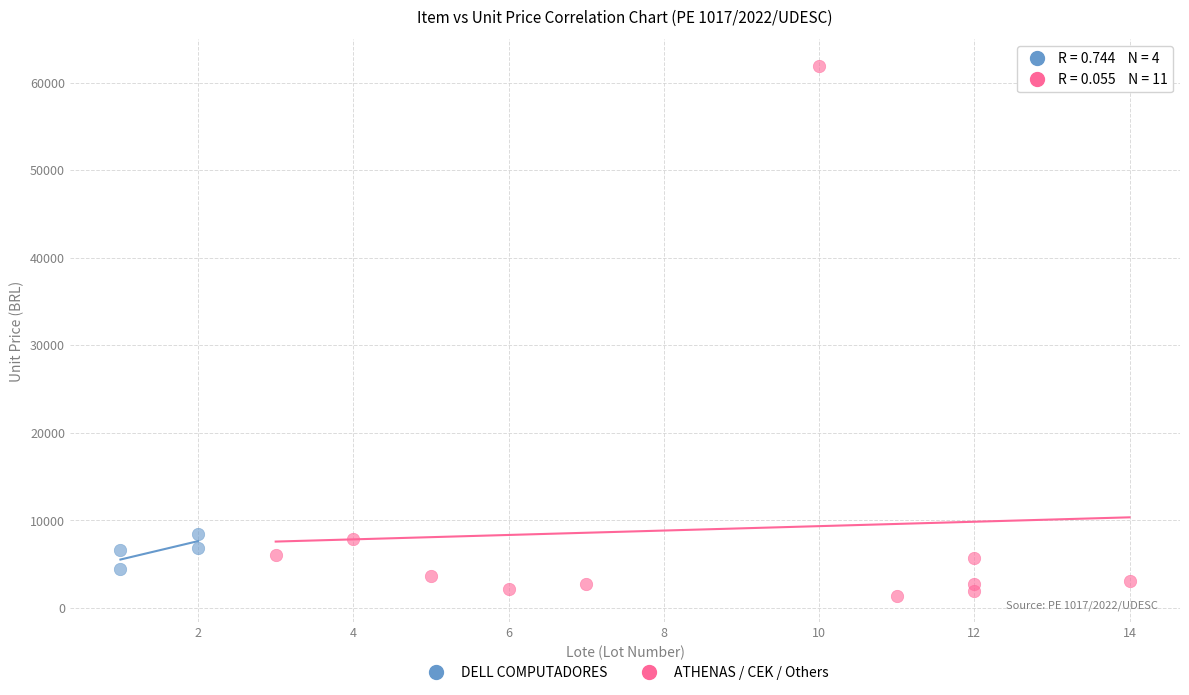

Which series has the largest Y range (max minus min)?

ATHENAS / CEK / Others